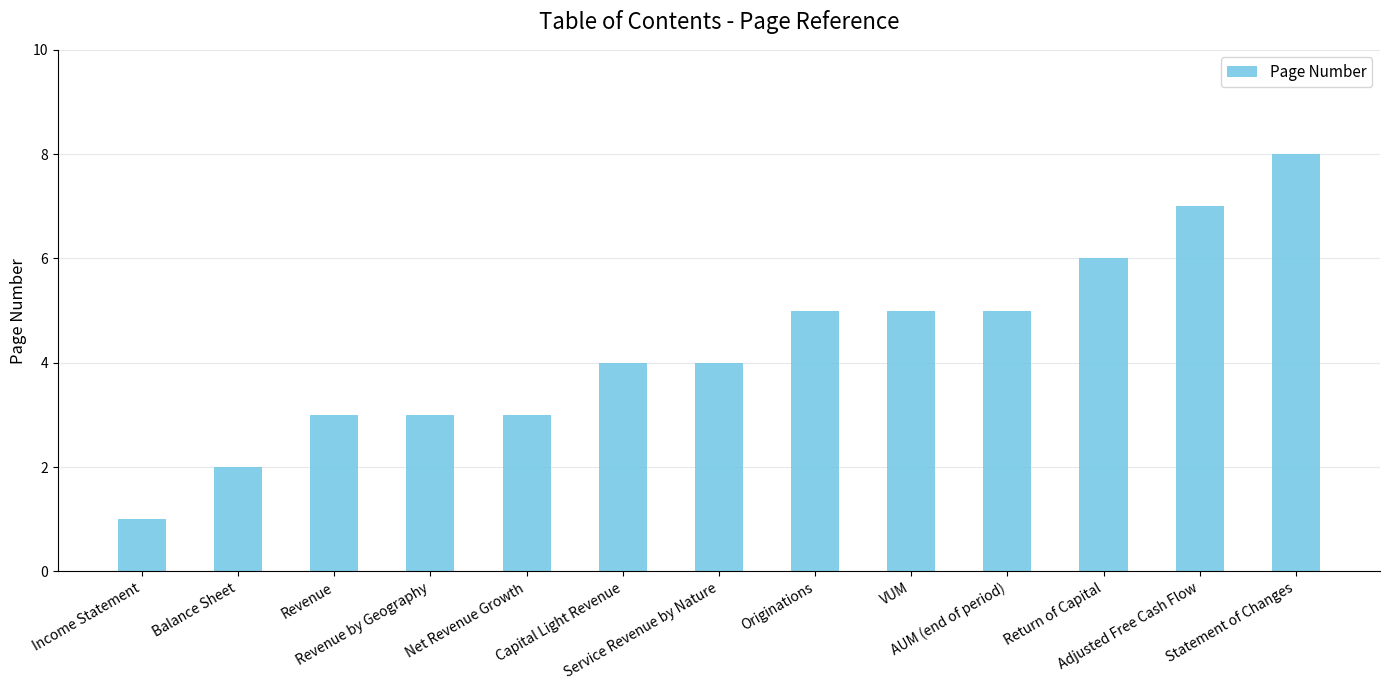

What is the difference between the maximum and second lowest values?

6